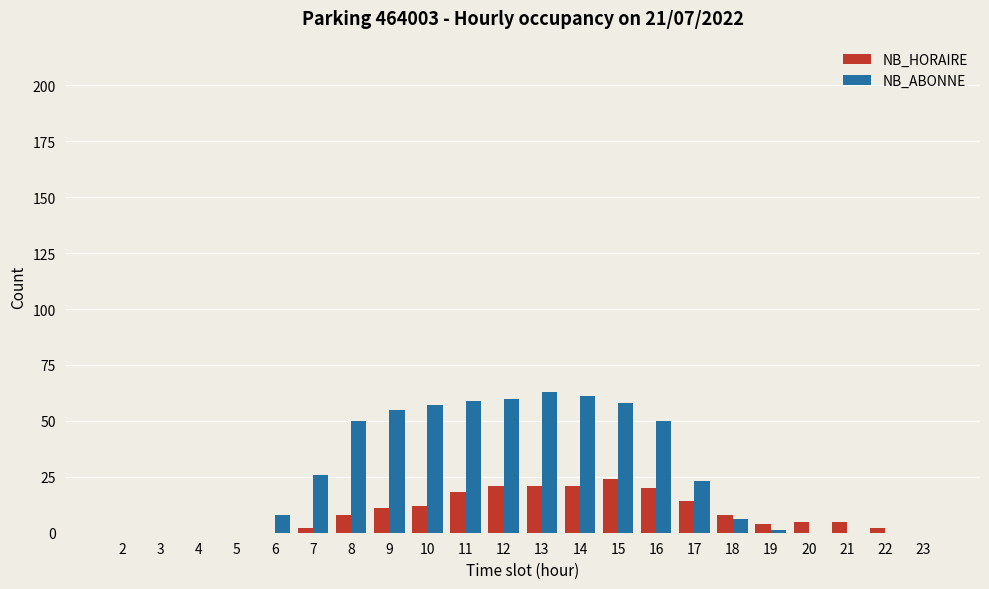

What is the maximum value shown in the chart?

63